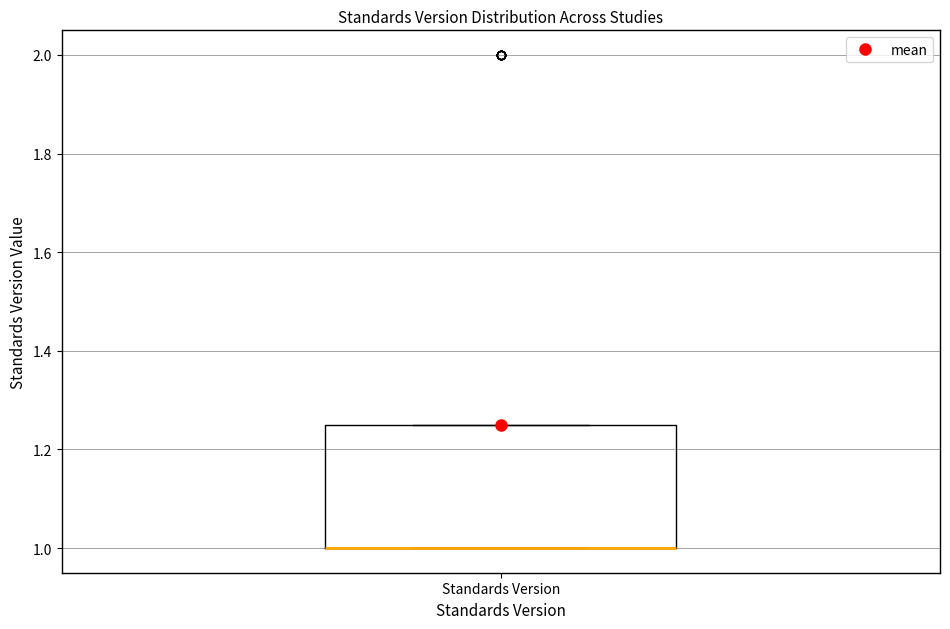

Read this box plot against the y-axis: the position of the median line, the range covered by the box, and the ends of both whiskers. The values are not printed on the chart, so give them approximately, as read against the axis.

median 1.00 (drawn on the box's lower edge), box 1.00 to 1.26, whiskers 1.00 to 1.26